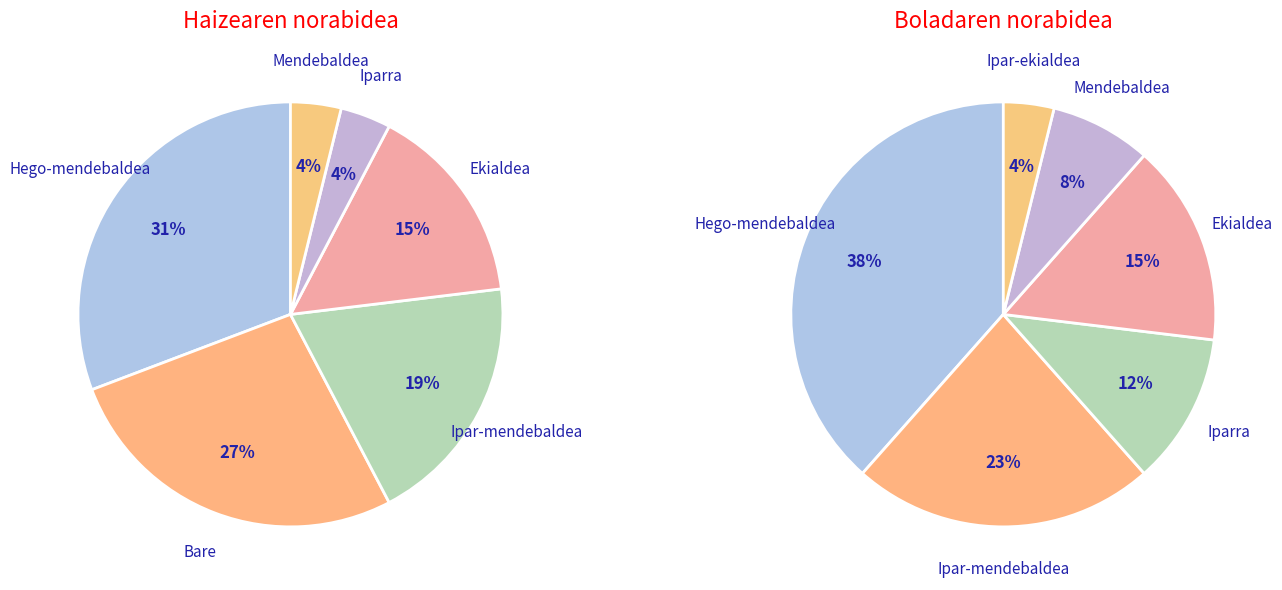

Rank the categories by value from lowest to highest.

Iparra, Mendebaldea, Ekialdea, Ipar-mendebaldea, Bare, Hego-mendebaldea